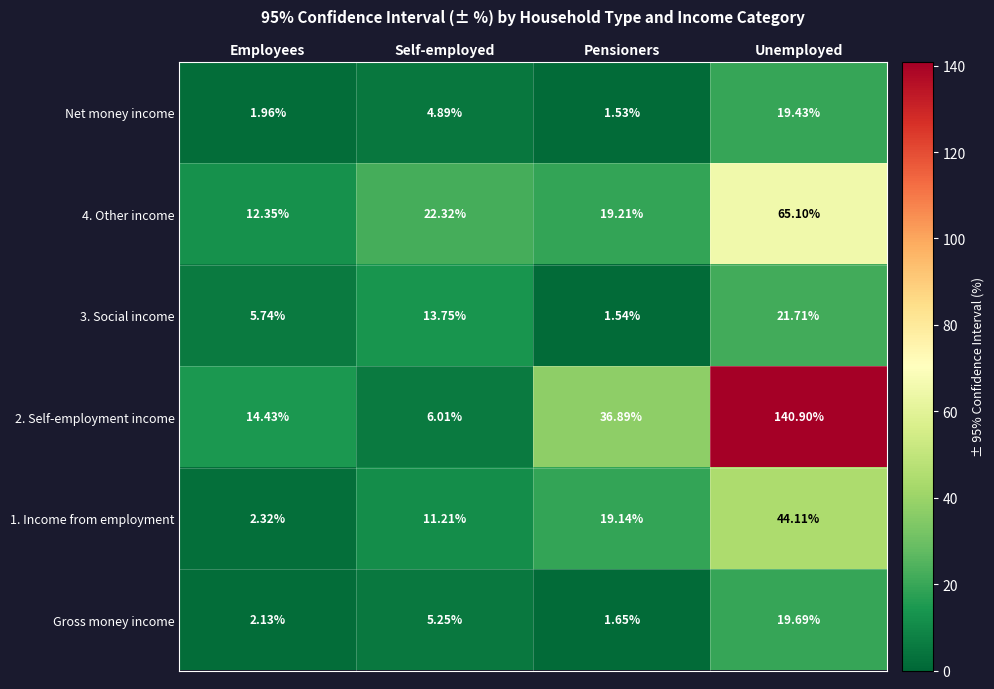

Is the value of Net money income at Pensioners greater than the value of 3. Social income at Unemployed?

No